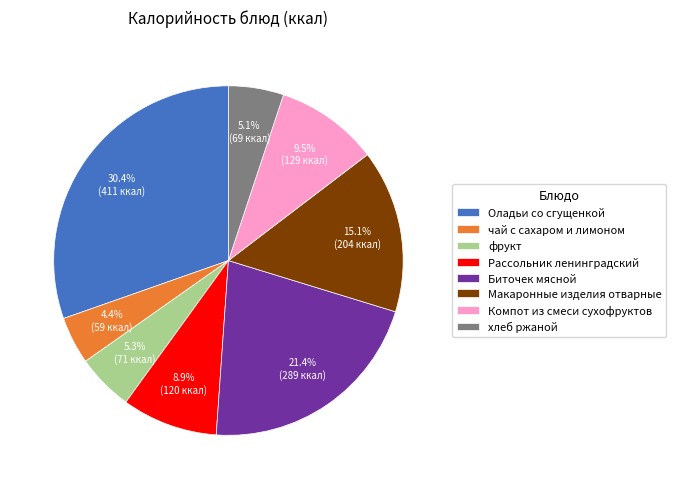

To the nearest percent, what is the difference between the largest and smallest slice percentages?

26%